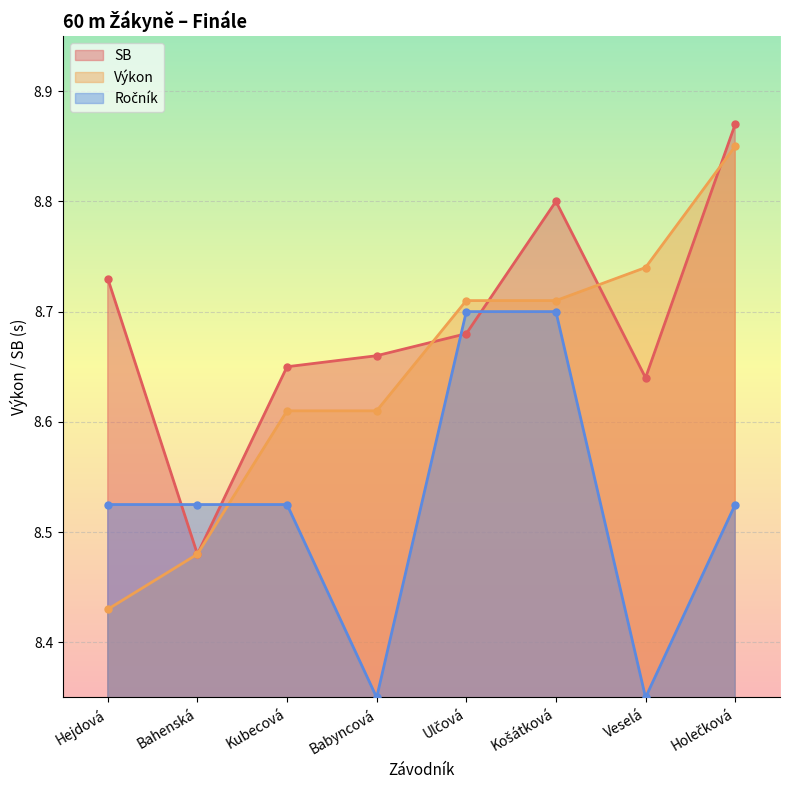

What is the label of the 2nd point from the left?

Bahenská